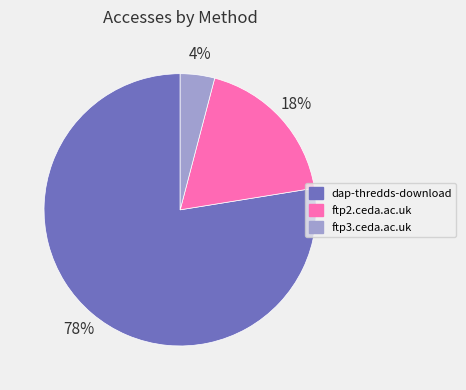

The dap-thredds-download slice represents 65% of the pie. True or false?

False